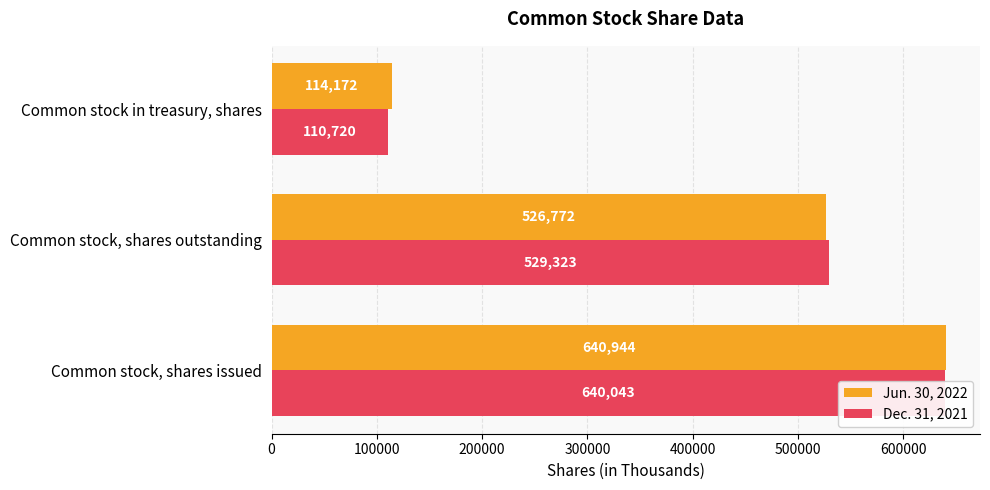

What is the minimum value shown in the chart?

110720